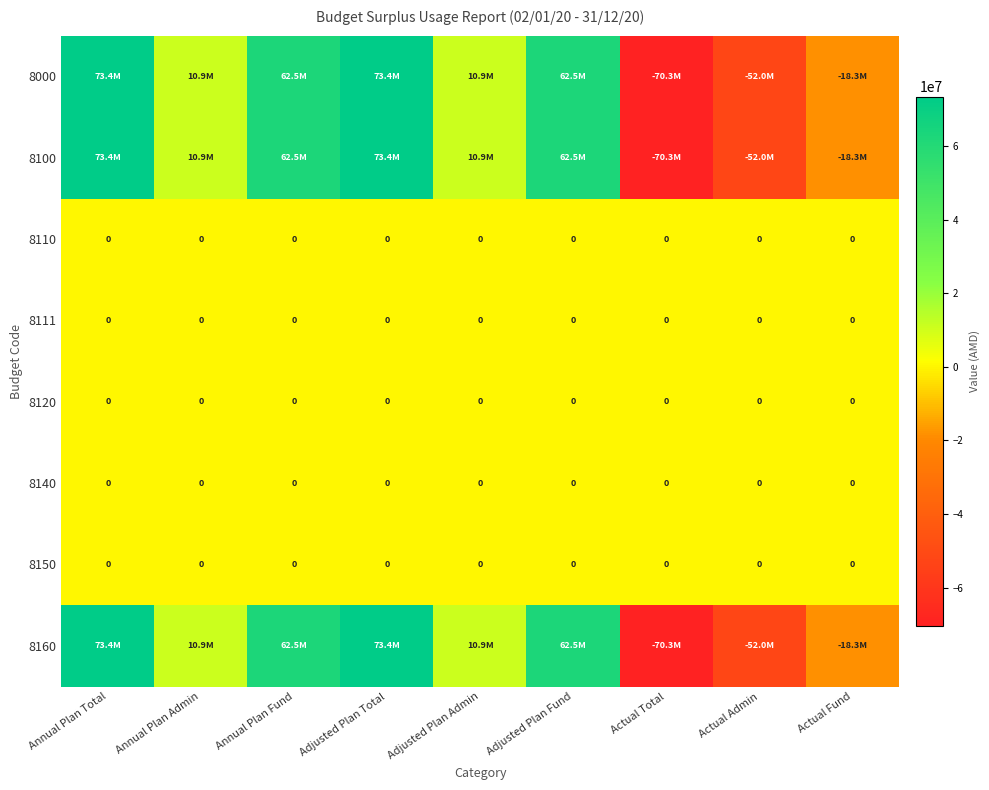

True or false: 8150 has a value of 0 at Actual Fund.

True